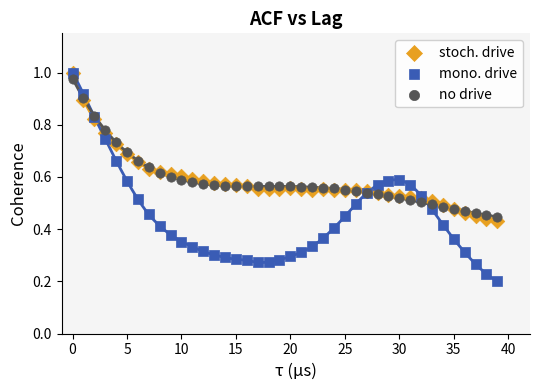

Which series reaches the minimum Y coordinate?

mono. drive